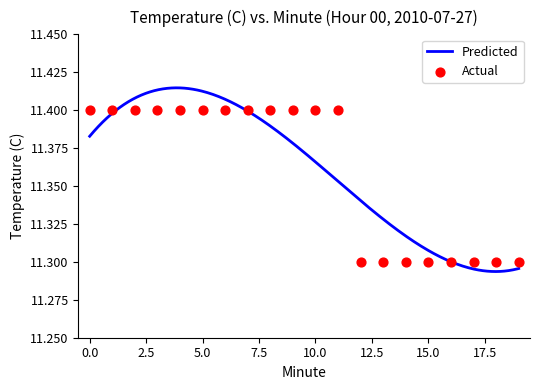

What is the change in value from 1 to 13?

-0.1